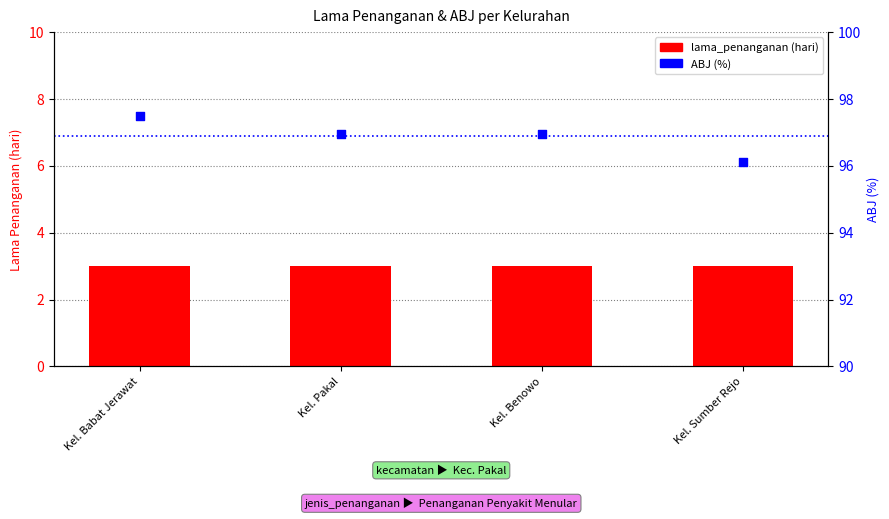

Which series reaches the maximum Y coordinate?

ABJ (%)